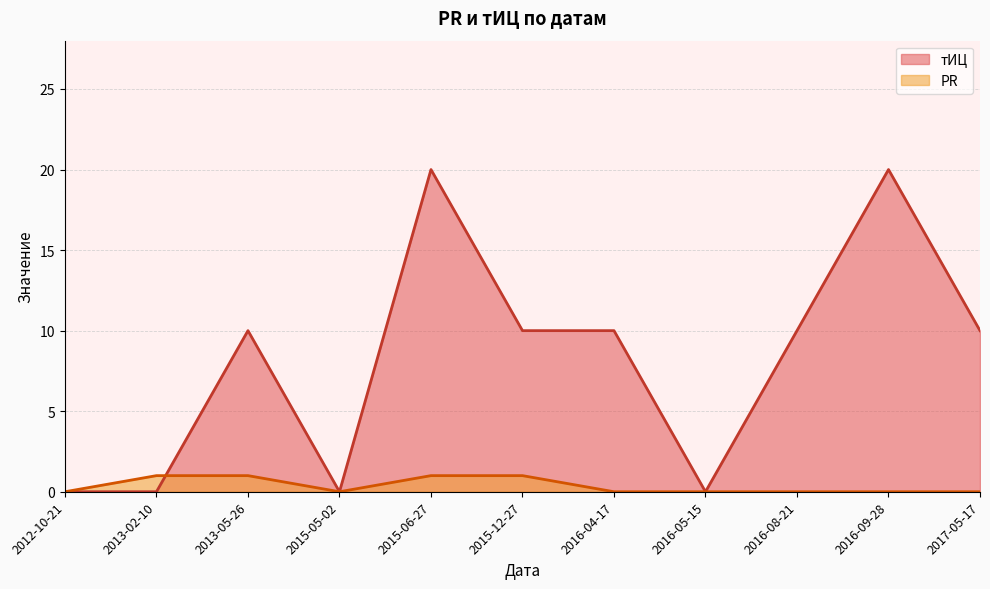

Which series ends up on top after the final intersection of тИЦ and PR?

тИЦ